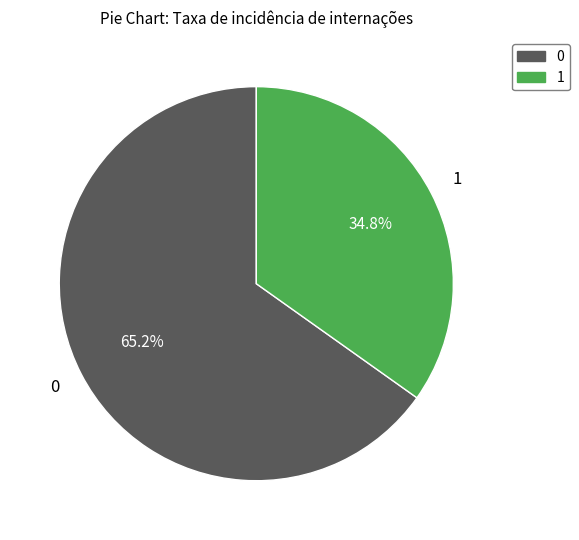

Combined, what portion of the pie is 0 and 1?

100.0%